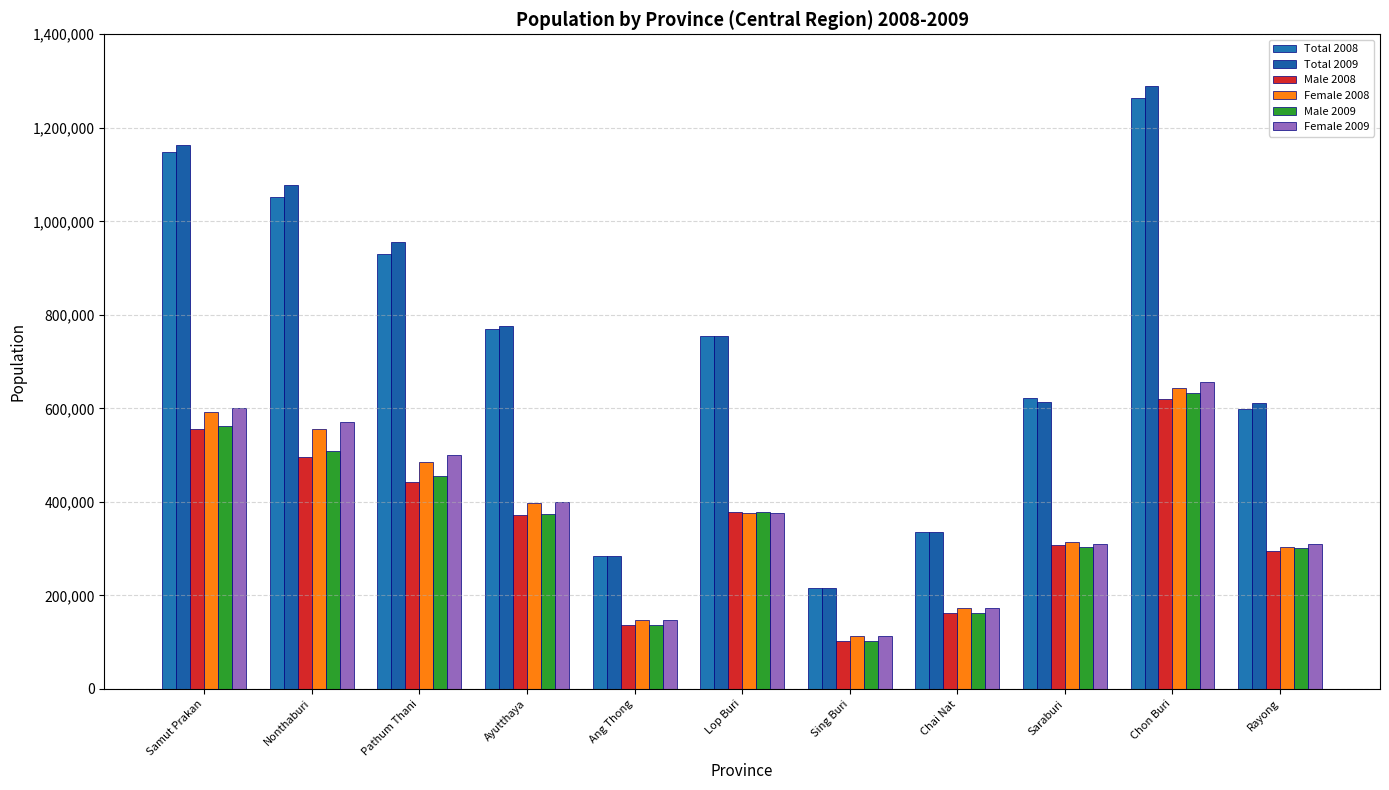

How many categories are shown in the chart?

11